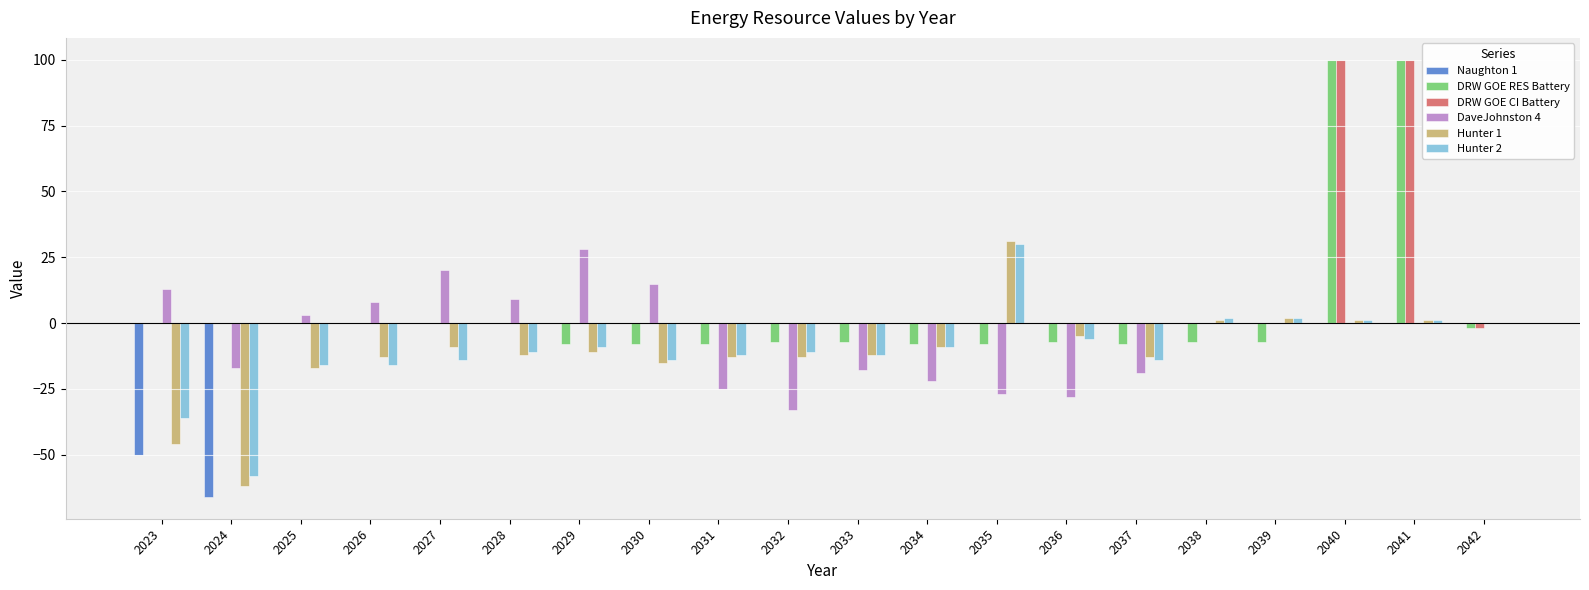

True or false: Hunter 2 has a value of -9 at 2029.

True